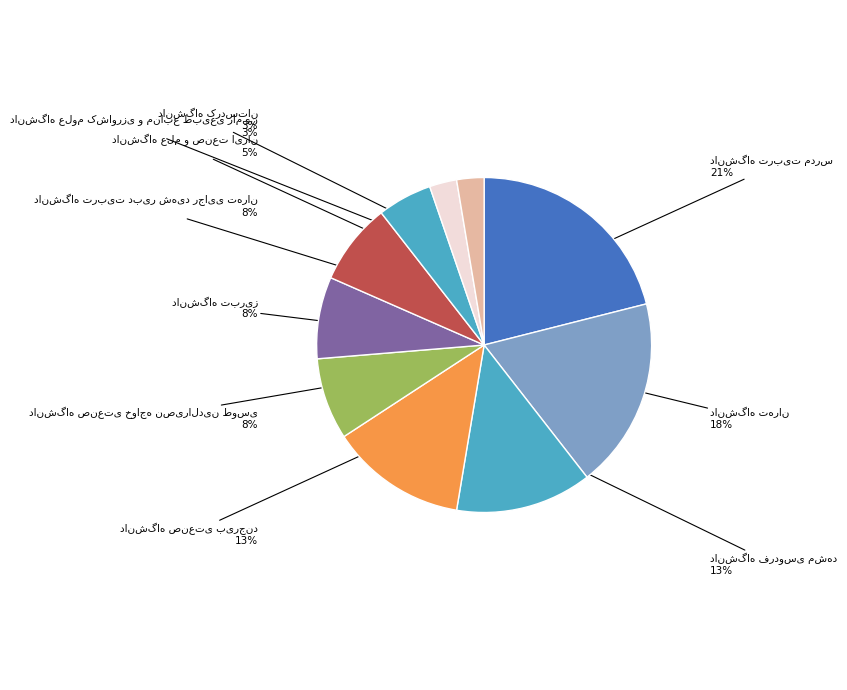

How many segments does this pie chart have?

10